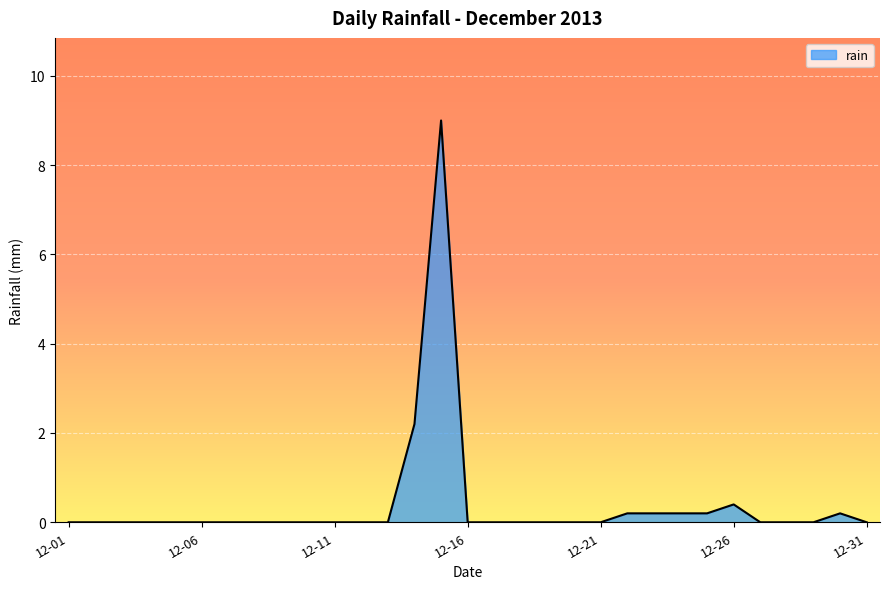

What is the greatest value displayed?

9.0